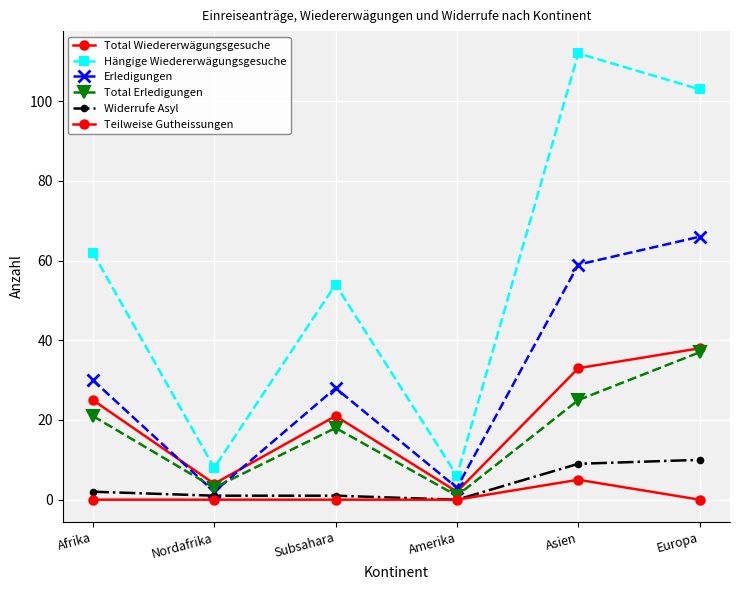

Reading right to left, extract all data points from this chart.

Total Wiedererwägungsgesuche: 38	33	2	21	4	25
Hängige Wiedererwägungsgesuche: 103	112	6	54	8	62
Erledigungen: 66	59	3	28	2	30
Total Erledigungen: 37	25	1	18	3	21
Widerrufe Asyl: 10	9	0	1	1	2
Teilweise Gutheissungen: 0	5	0	0	0	0